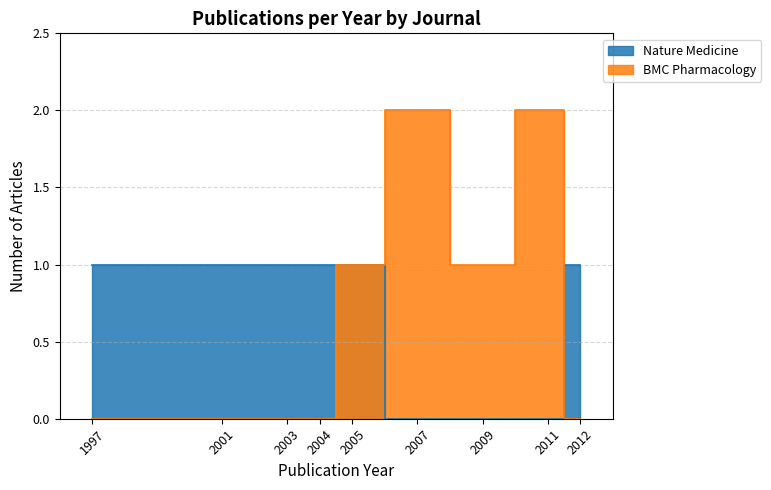

Count the number of data series in this chart.

2